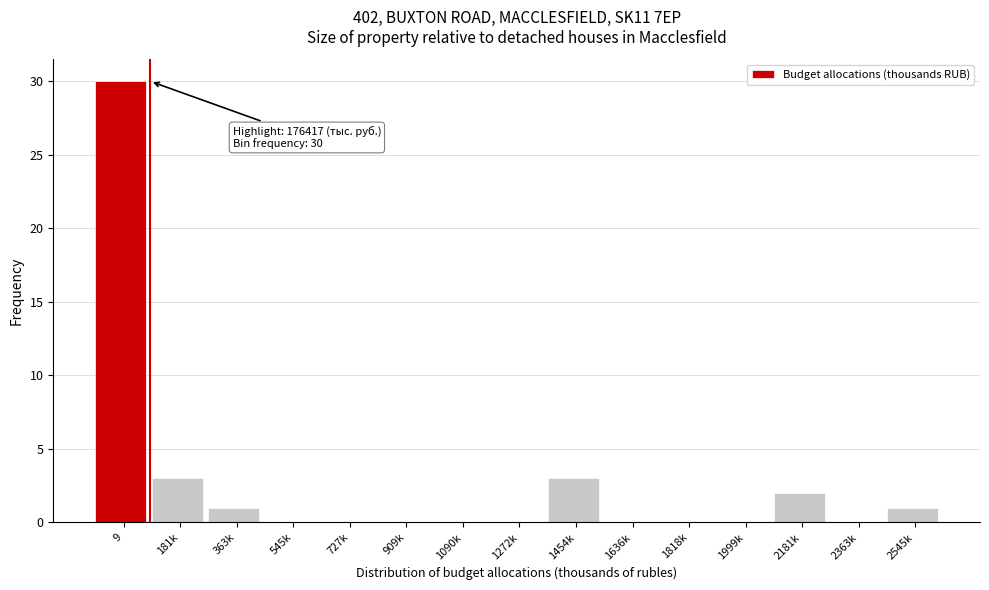

Reading left to right, list all the values displayed in this chart.

9=30	181k=3	363k=1	545k=0	727k=0	909k=0	1090k=0	1272k=0	1454k=3	1636k=0	1818k=0	1999k=0	2181k=2	2363k=0	2545k=1